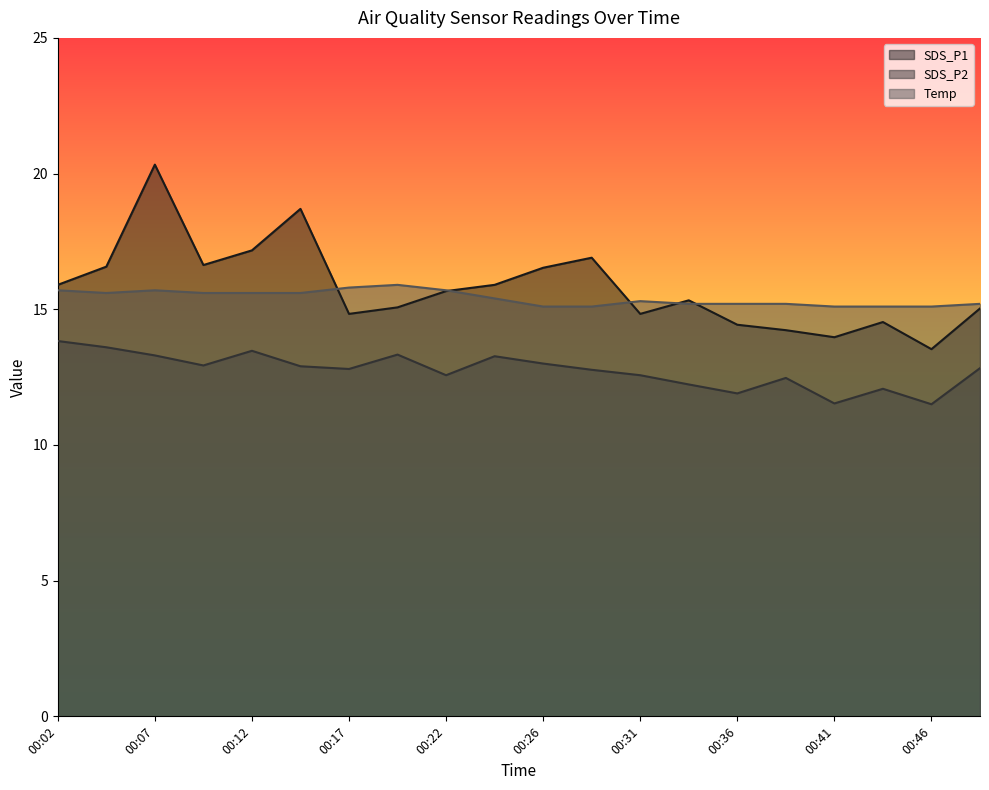

Reading left to right, what are all the values shown in this chart?

SDS_P1: 15.9	16.6	20.3	16.6	17.2	18.7	14.8	15.1	15.7	15.9	16.5	16.9	14.8	15.3	14.4	14.2	14.0	14.5	13.5	15.0
SDS_P2: 13.8	13.6	13.3	12.9	13.5	12.9	12.8	13.3	12.6	13.3	13.0	12.8	12.6	12.2	11.9	12.5	11.5	12.1	11.5	12.8
Temp: 15.7	15.6	15.7	15.6	15.6	15.6	15.8	15.9	15.7	15.4	15.1	15.1	15.3	15.2	15.2	15.2	15.1	15.1	15.1	15.2